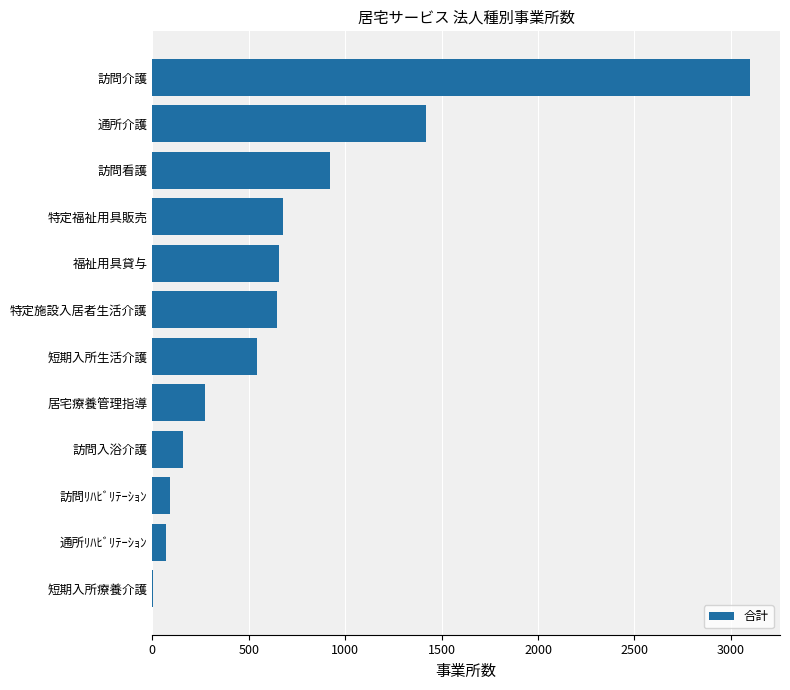

Is it true that the value at 特定施設入居者生活介護 is 646?

True